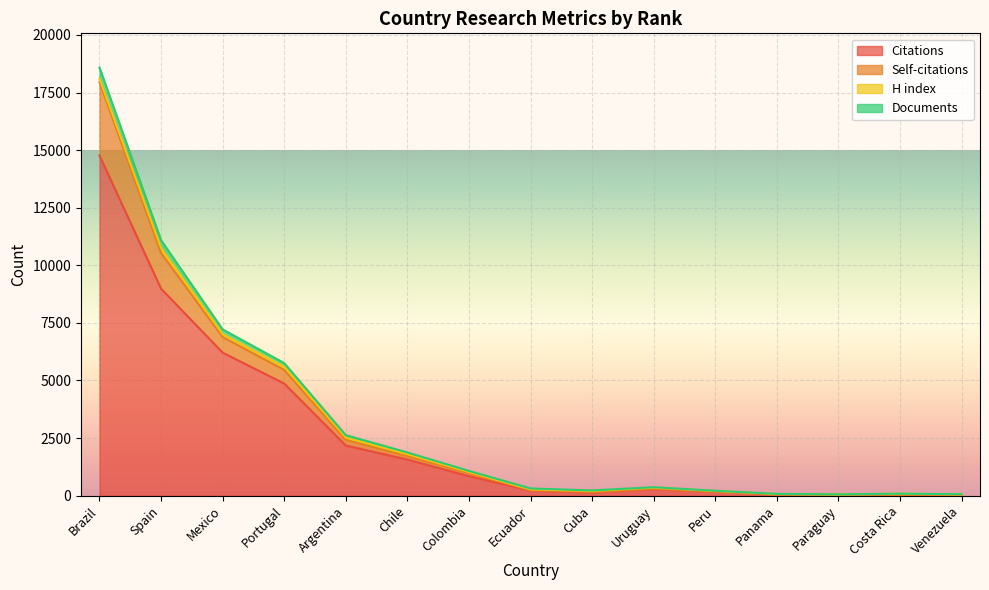

What is the highest value of the Citations series?

14763